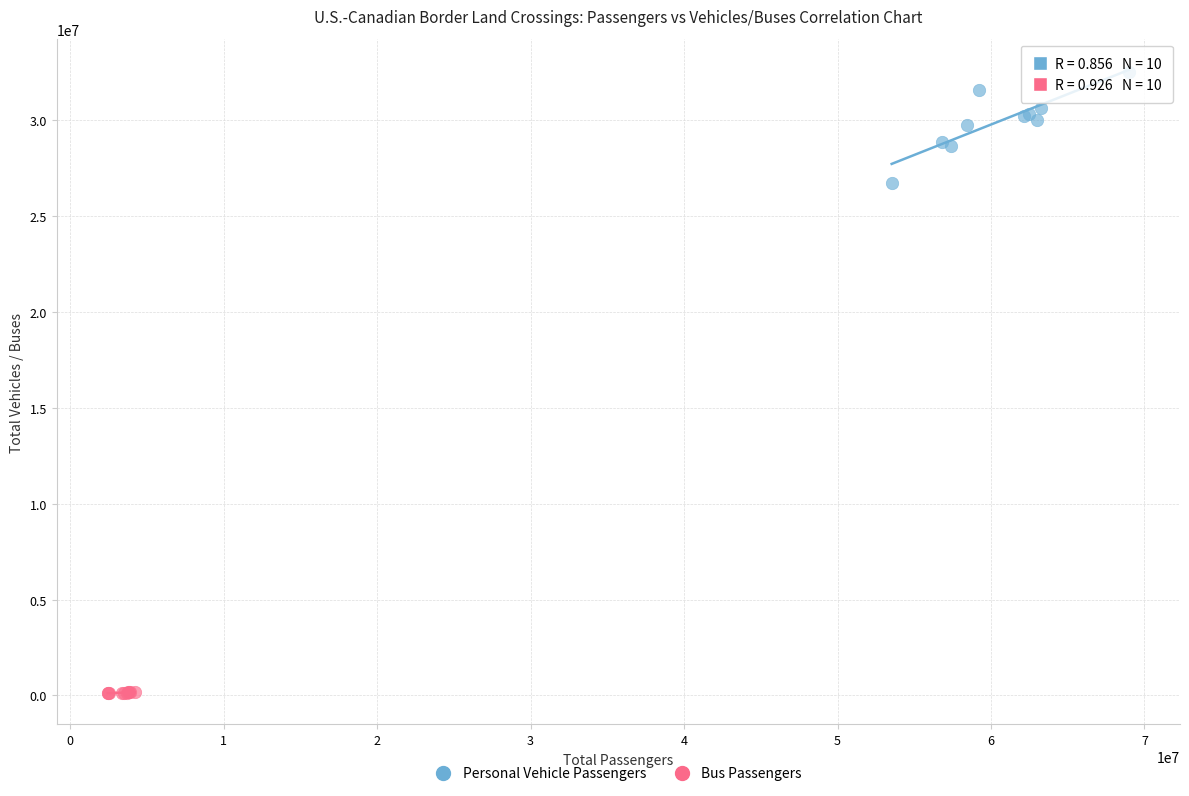

What are all the series names shown in the legend?

Personal Vehicle Passengers, Bus Passengers